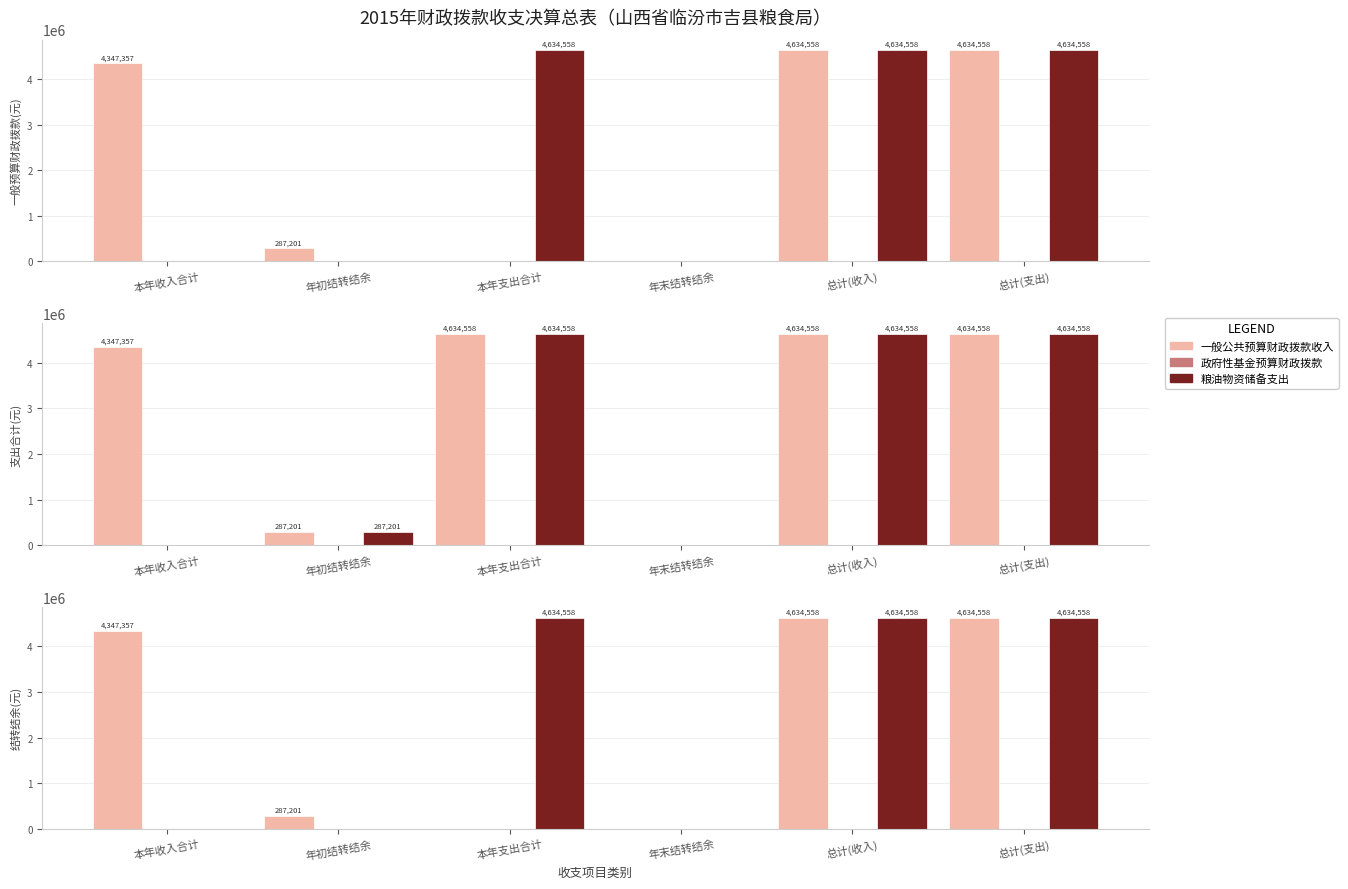

What value does the 一般公共预算财政拨款收入 series have at 本年收入合计?

4347357.3